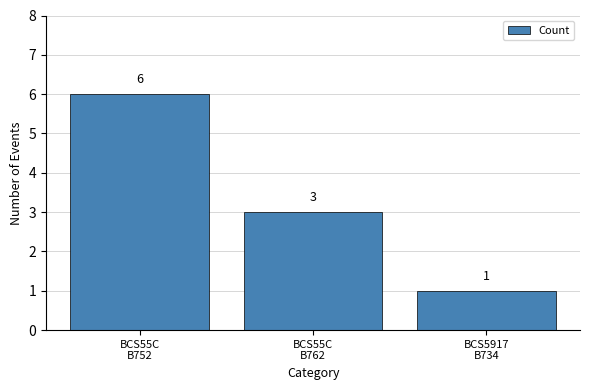

Read the value at BCS55C
B752.

6